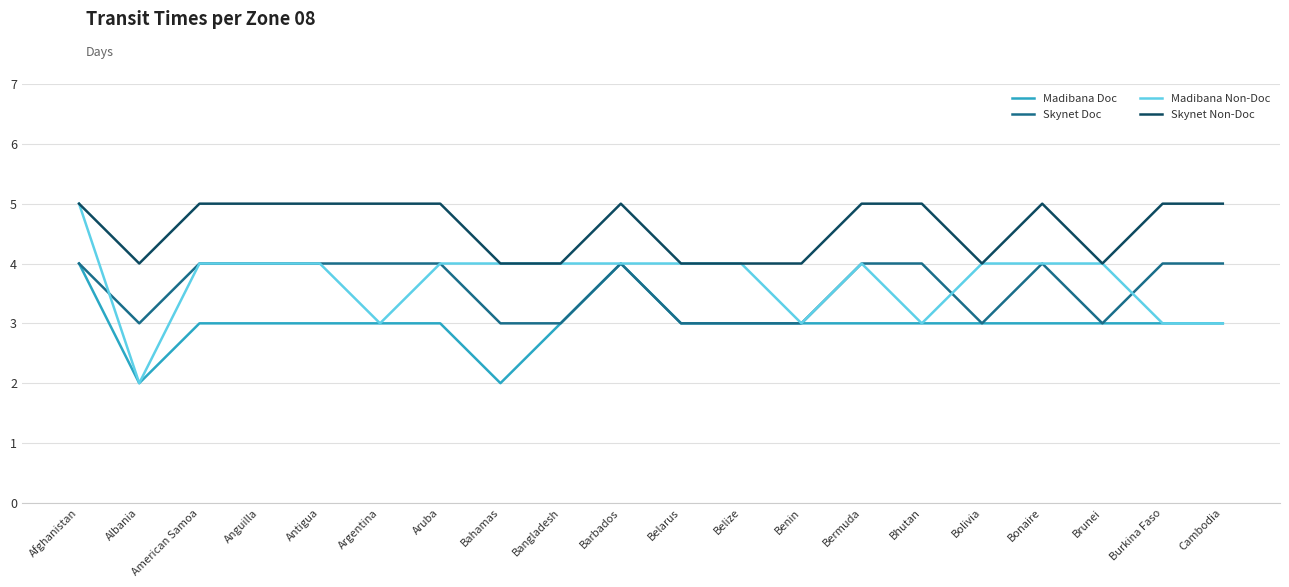

What are all the series names shown in the legend?

Madibana Doc, Skynet Doc, Madibana Non-Doc, Skynet Non-Doc